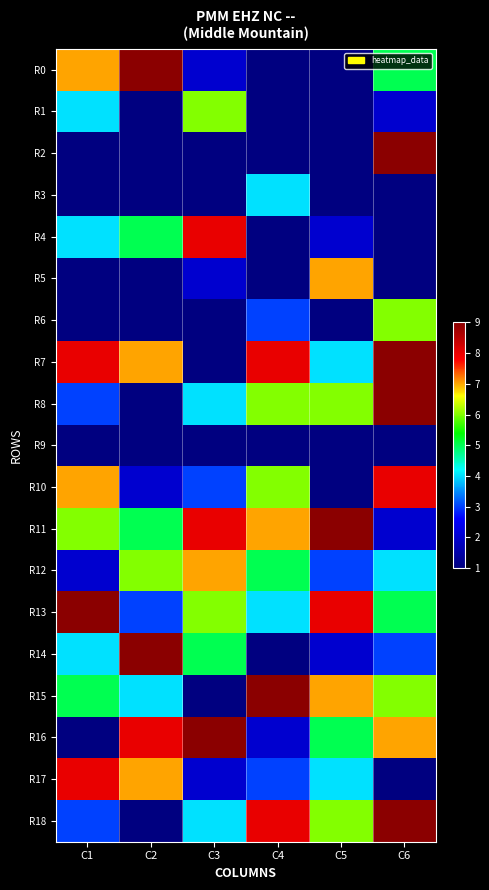

Which series has the largest total across all categories?

R11